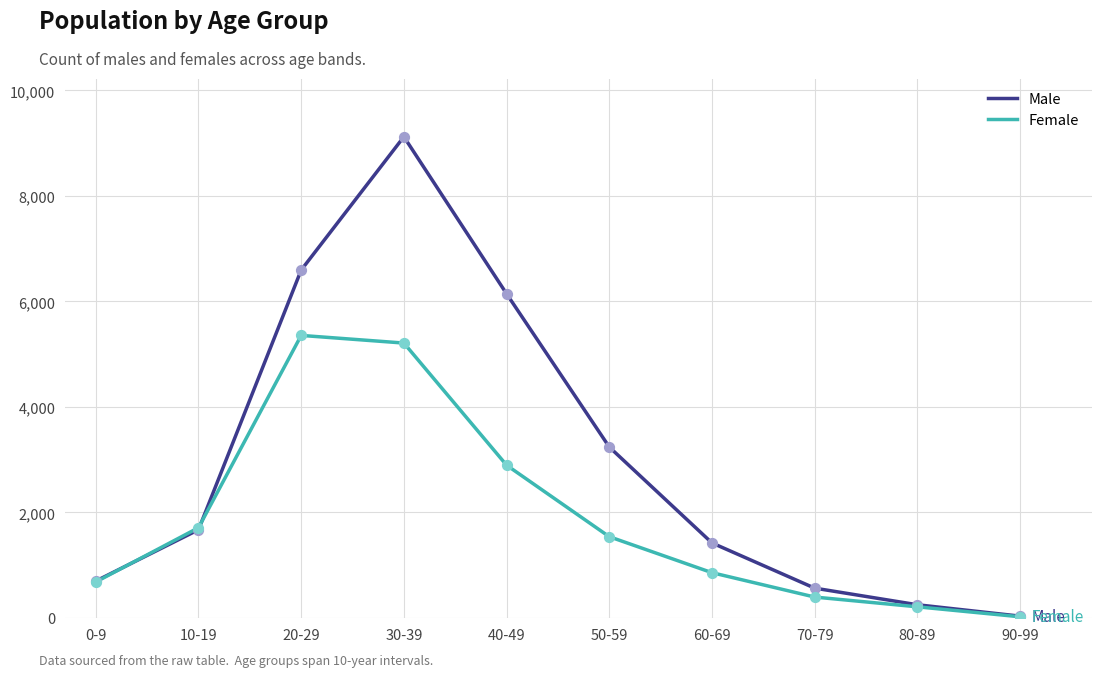

What is the total value across all series at 30-39?

14335